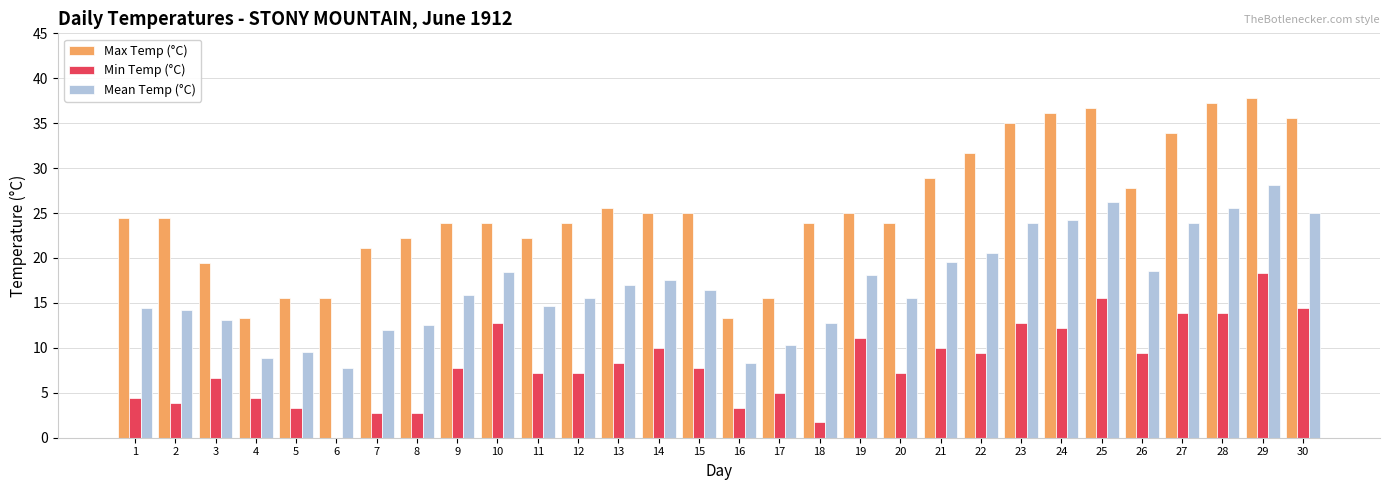

Is it true that Min Temp (°C) equals 4.0 at 25?

False